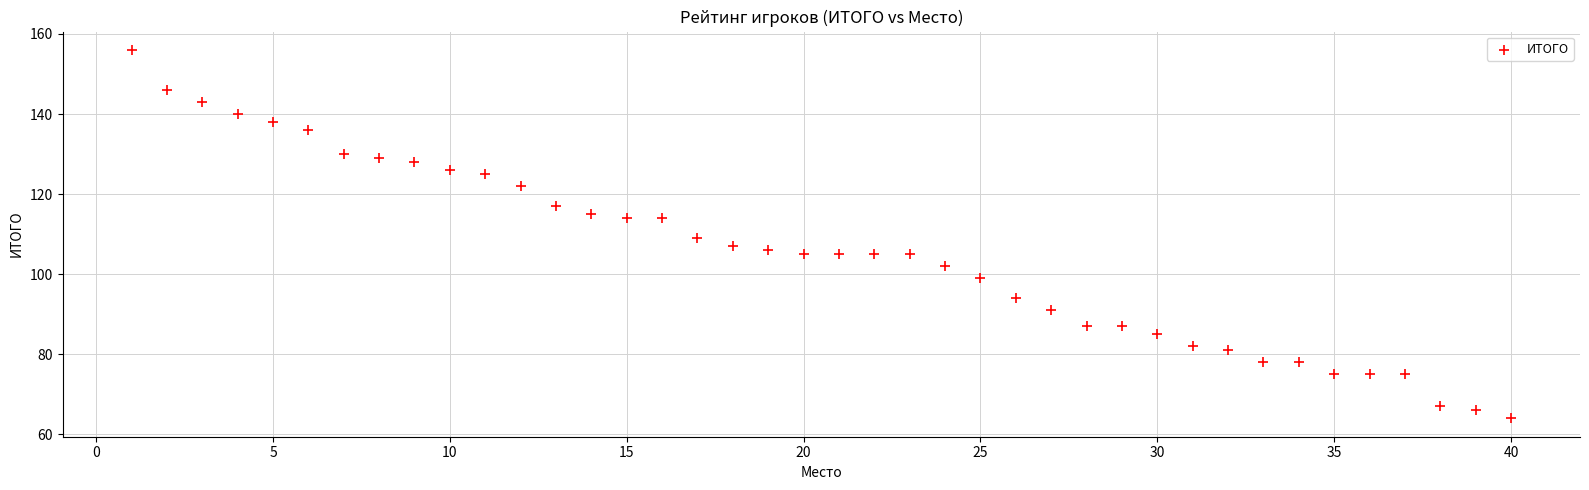

What is the range of X values (max minus min)?

39